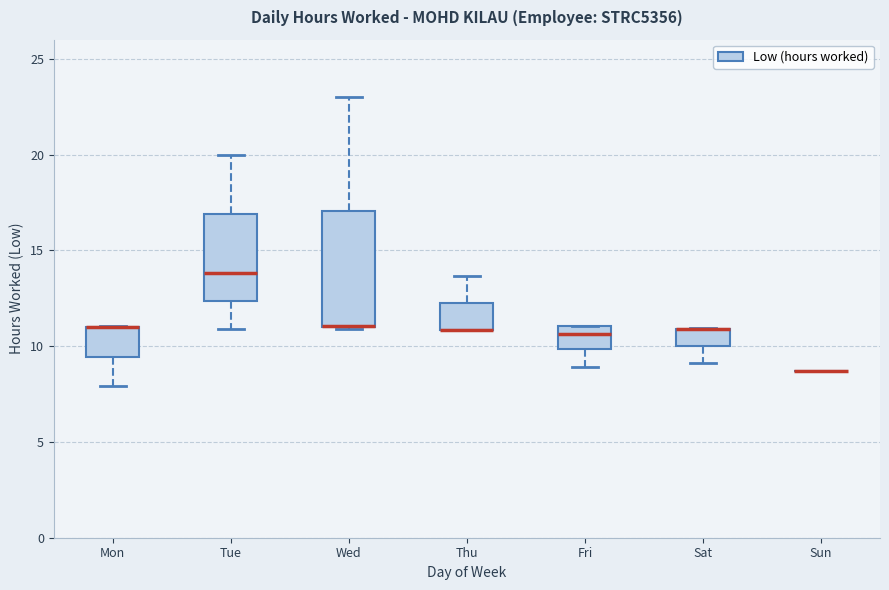

Reading left to right, transcribe this box plot: for each box, give where its median line is, the range the box spans, and where its two whiskers end, as read against the y-axis. The values are not printed on the chart, so give them approximately, as read against the axis.

Mon: median 11.0 (drawn on the box's upper edge), box 9.5 to 11.0, whiskers 8.0 to 11.0
Tue: median 14.0, box 12.5 to 17.0, whiskers 11.0 to 20.0
Wed: median 11.0 (drawn on the box's lower edge), box 11.0 to 17.0, whiskers 11.0 to 23.0
Thu: median 11.0 (drawn on the box's lower edge), box 11.0 to 12.5, whiskers 11.0 to 13.5
Fri: median 10.5, box 10.0 to 11.0, whiskers 9.0 to 11.0
Sat: median 11.0 (drawn on the box's upper edge), box 10.0 to 11.0, whiskers 9.0 to 11.0
Sun: box collapsed to a line at 8.5, whiskers 8.5 to 8.5